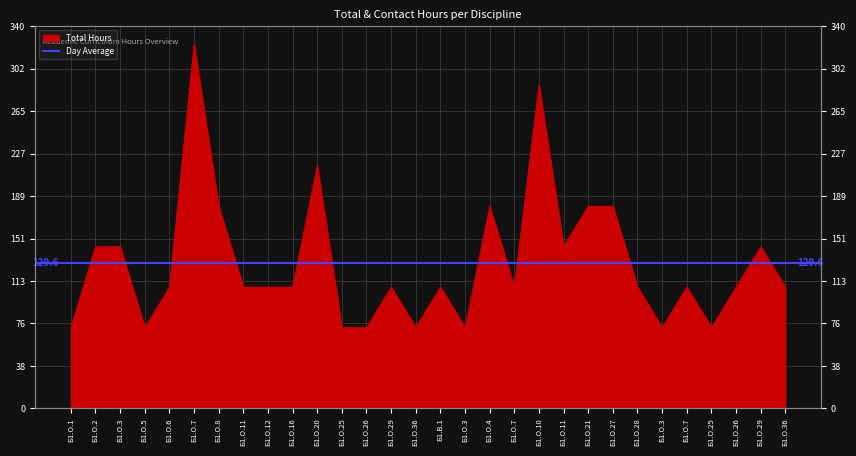

What is the maximum value shown in the chart?

324